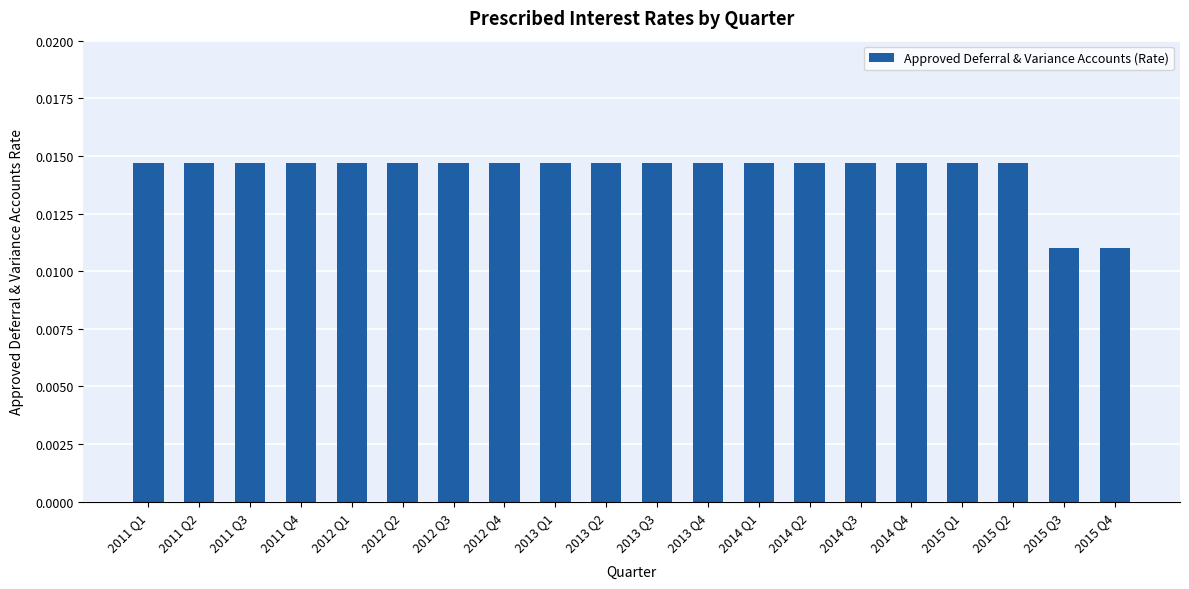

Count the values in the range 0 to 1.

20